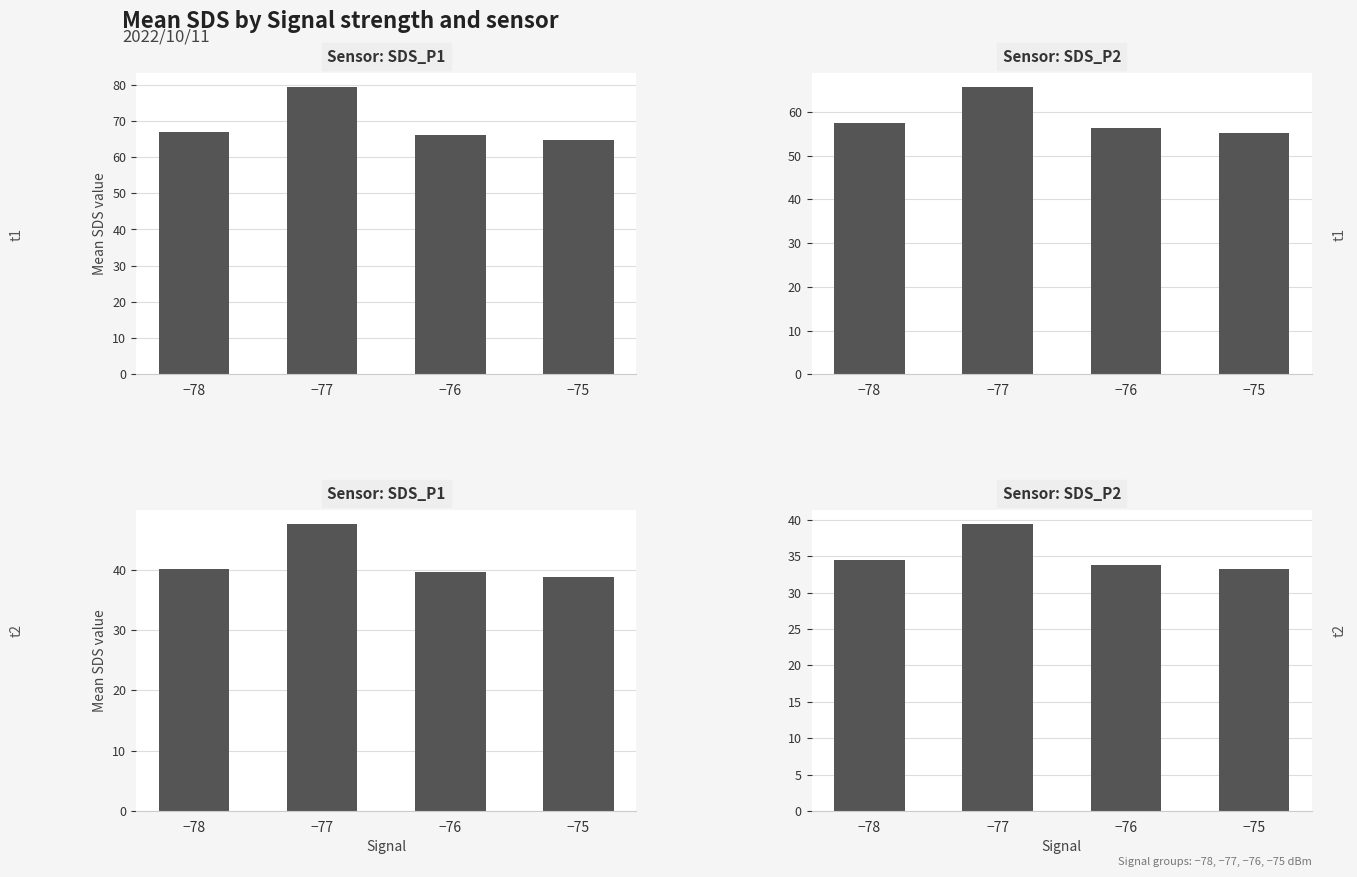

Which category has the highest value across all series?

−77